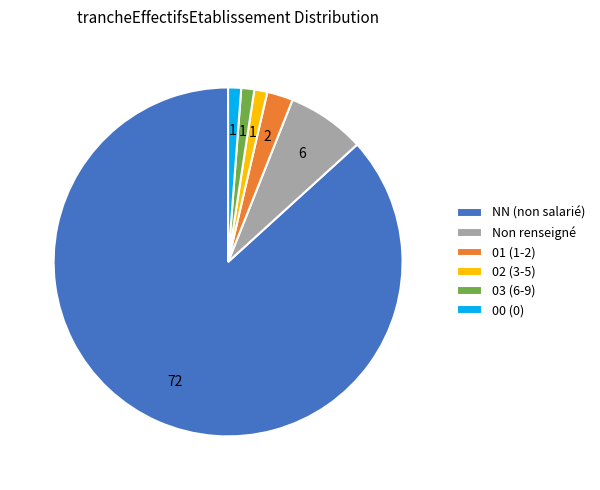

Between 02 (3-5) and Non renseigné, which is larger?

Non renseigné